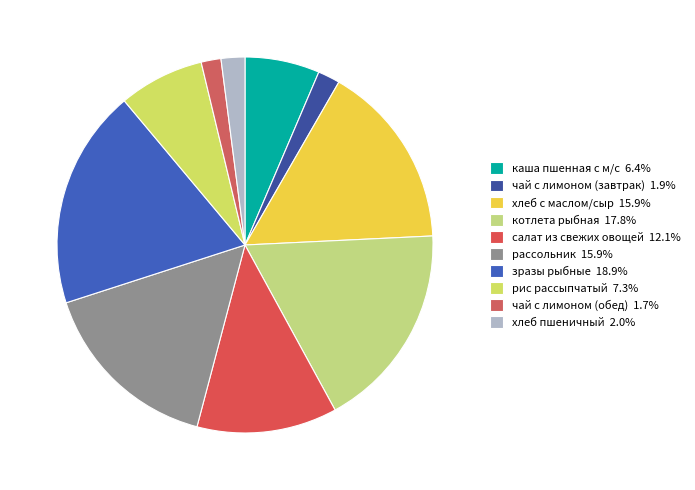

Which slice is the largest?

зразы рыбные